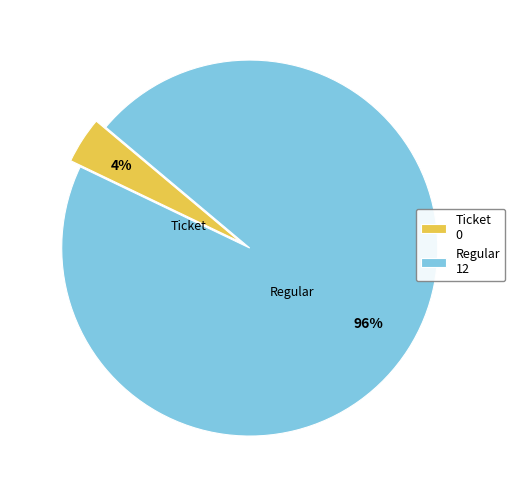

What is the largest slice in the pie chart?

Regular